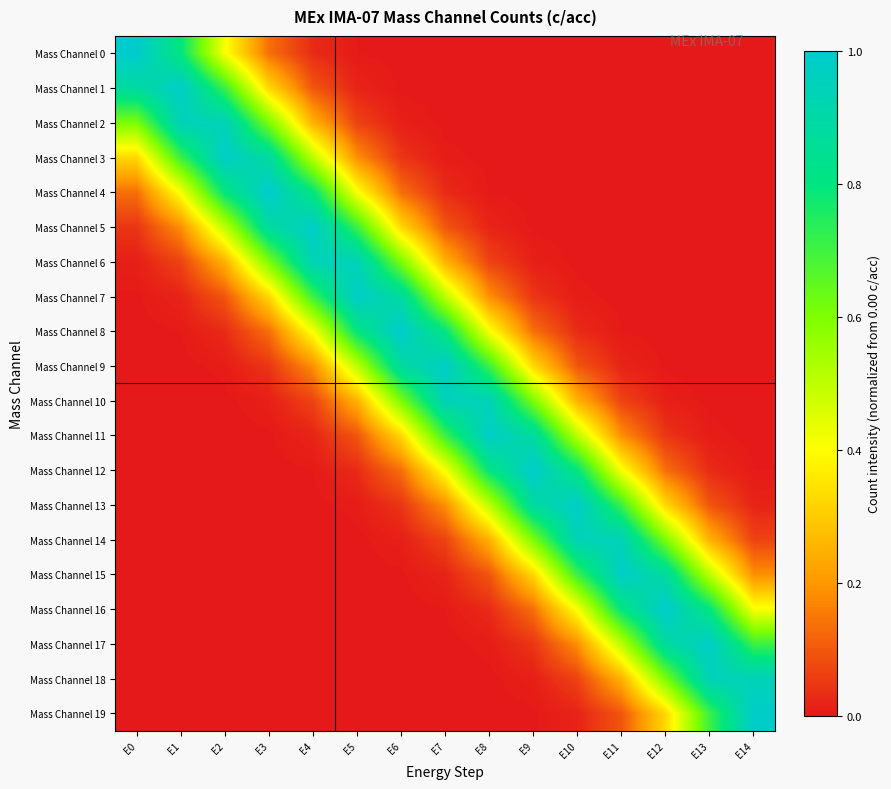

At how many categories does at least one series exceed 0?

15